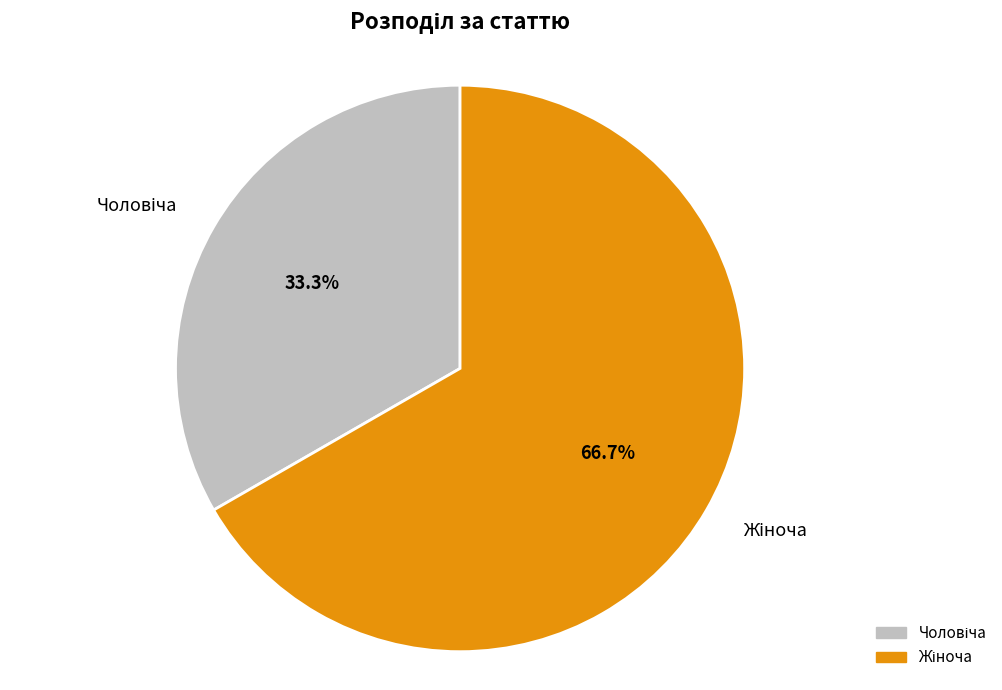

Is there a majority slice in this chart?

Yes